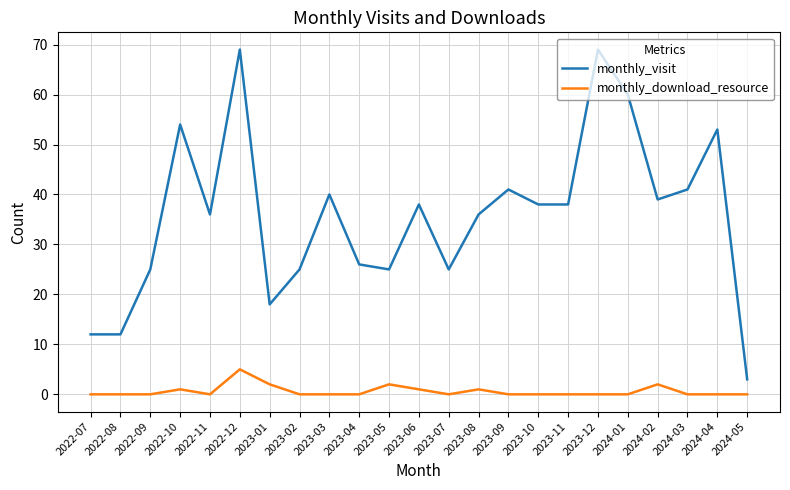

How many series are shown in this chart?

2